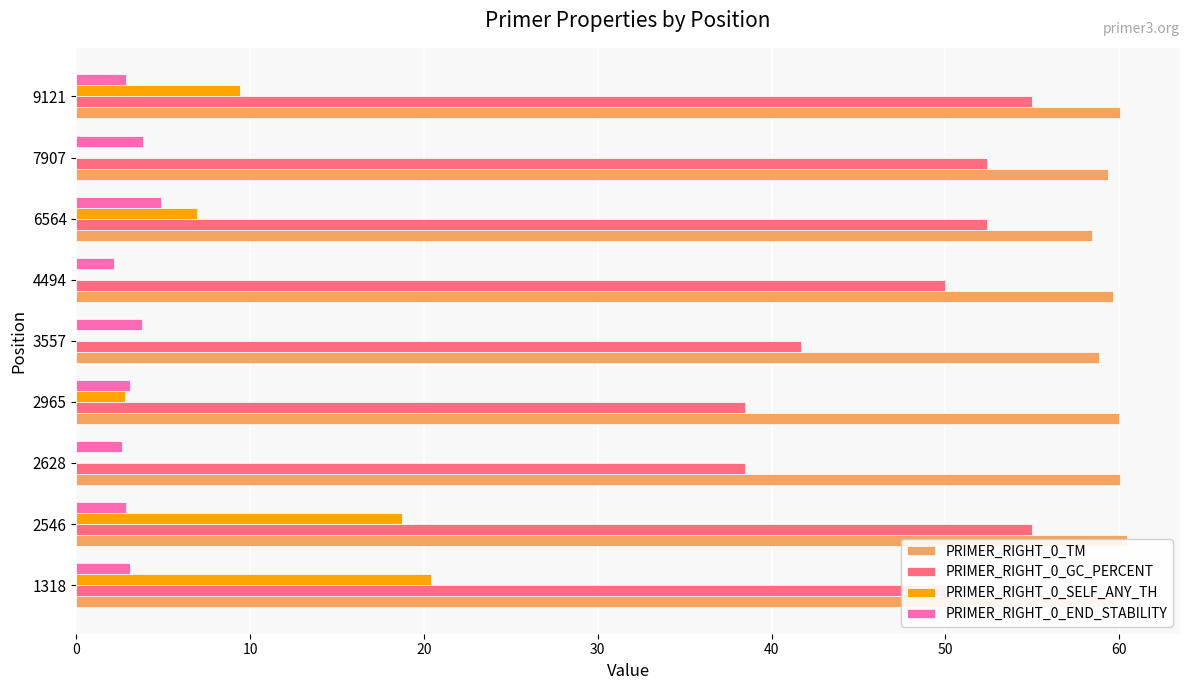

At how many categories does at least one series exceed 52?

9